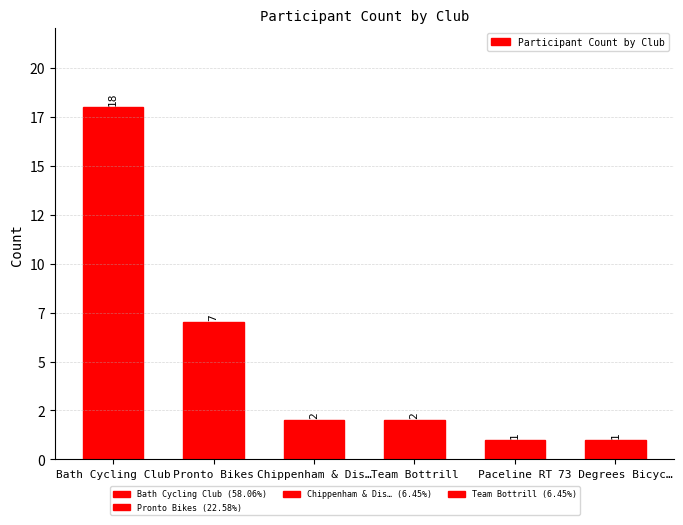

Reading right to left, list all the values displayed in this chart.

1	1	2	2	7	18